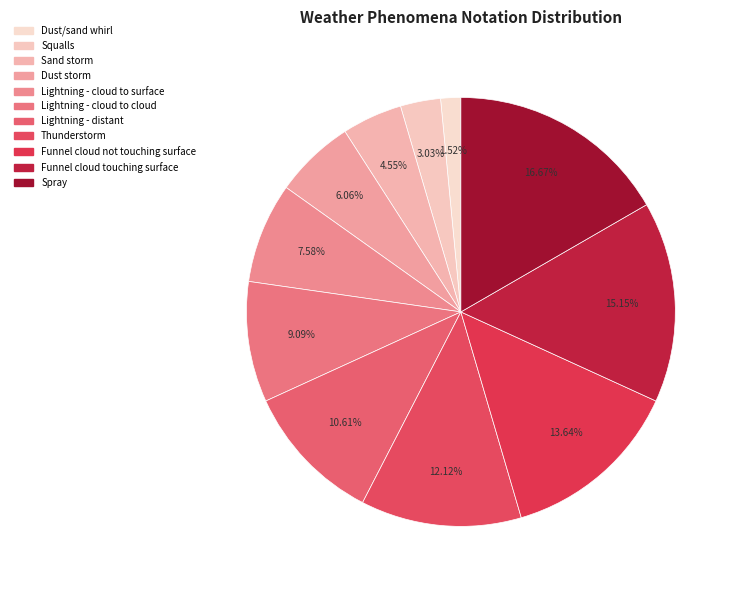

Does any single category account for the majority?

No